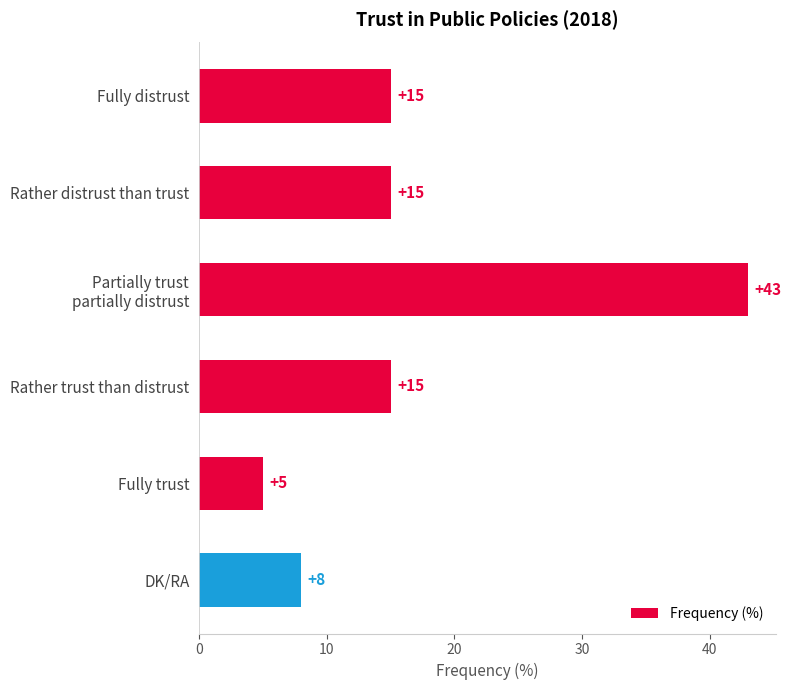

True or false: the data shows 2 at DK/RA.

False